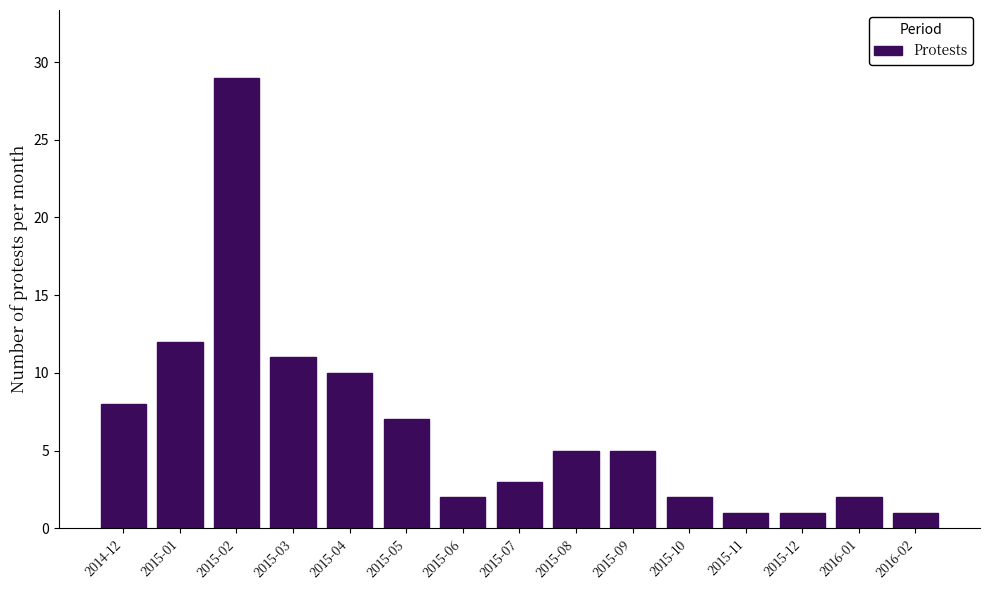

Reading left to right, what are all the values shown in this chart?

8	12	29	11	10	7	2	3	5	5	2	1	1	2	1